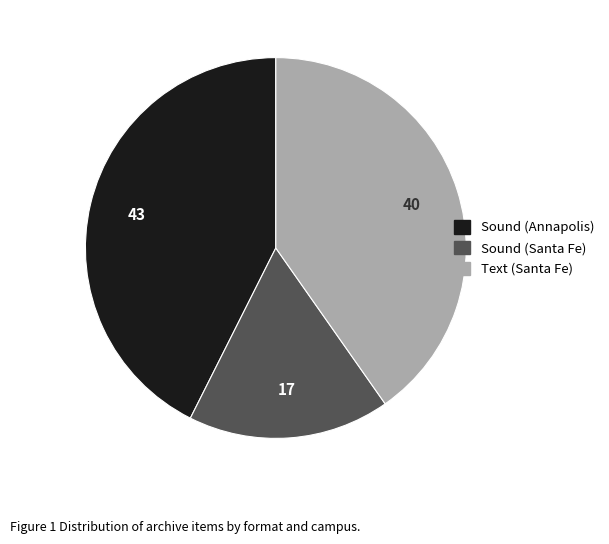

Rank the categories by value from lowest to highest.

Sound (Santa Fe), Text (Santa Fe), Sound (Annapolis)